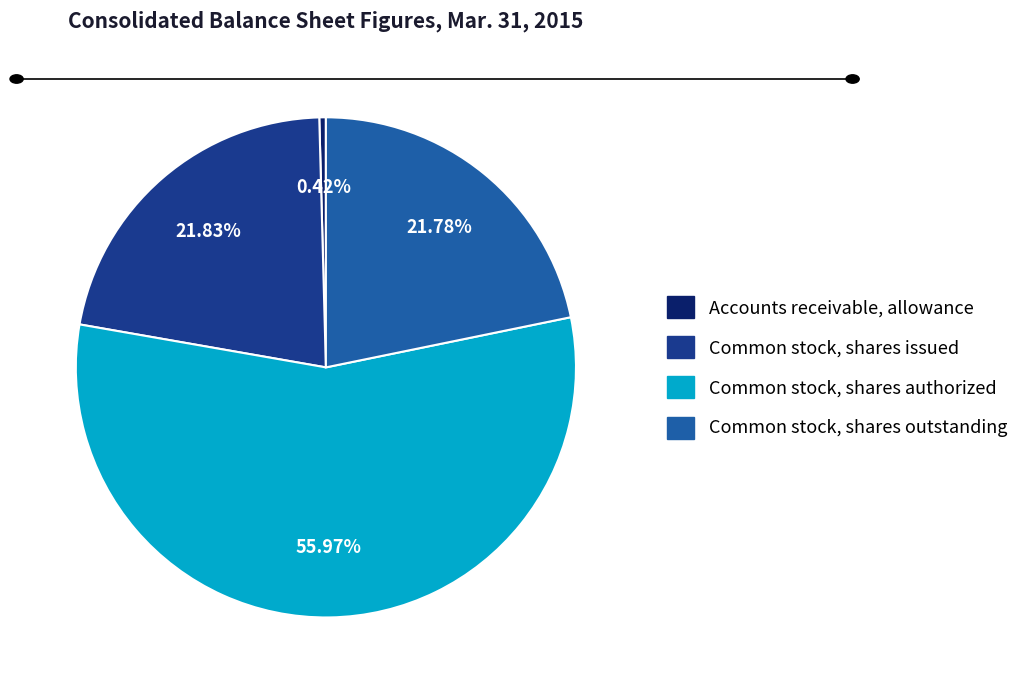

Is there any slice that represents more than half of the pie?

Yes